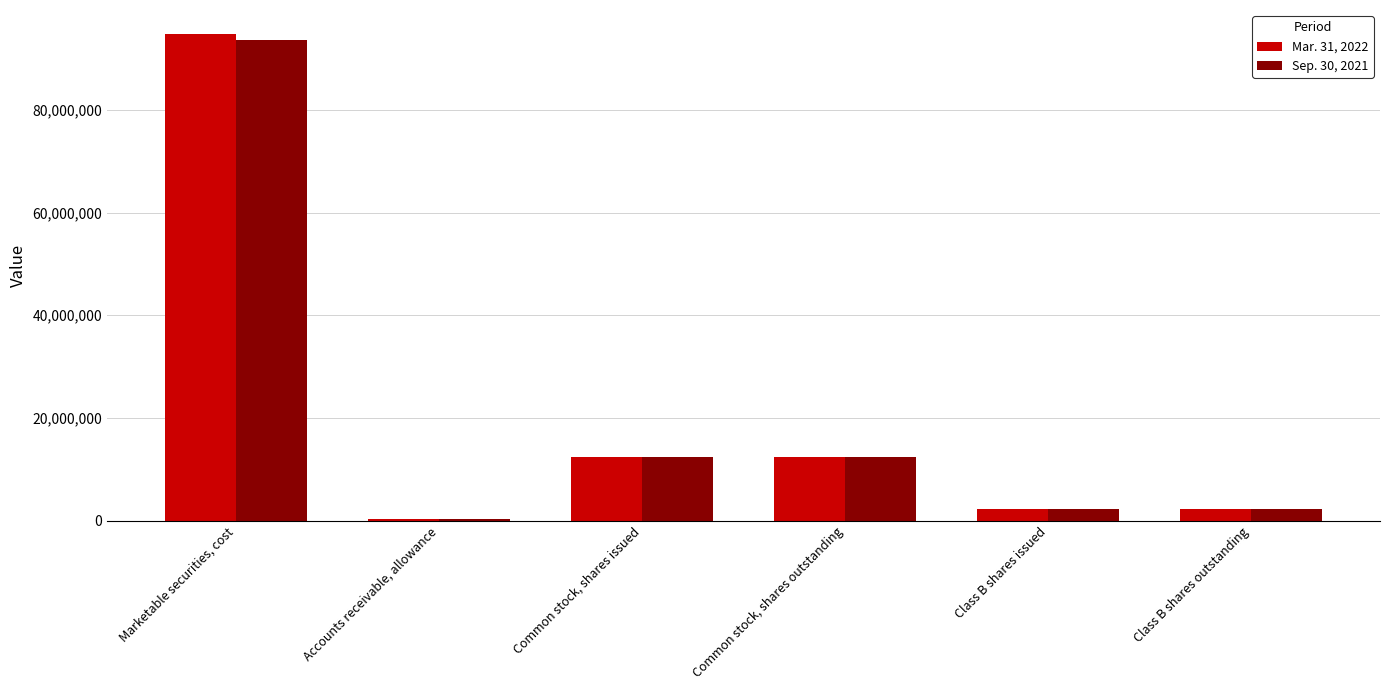

Which series has the largest range (max minus min)?

Mar. 31, 2022